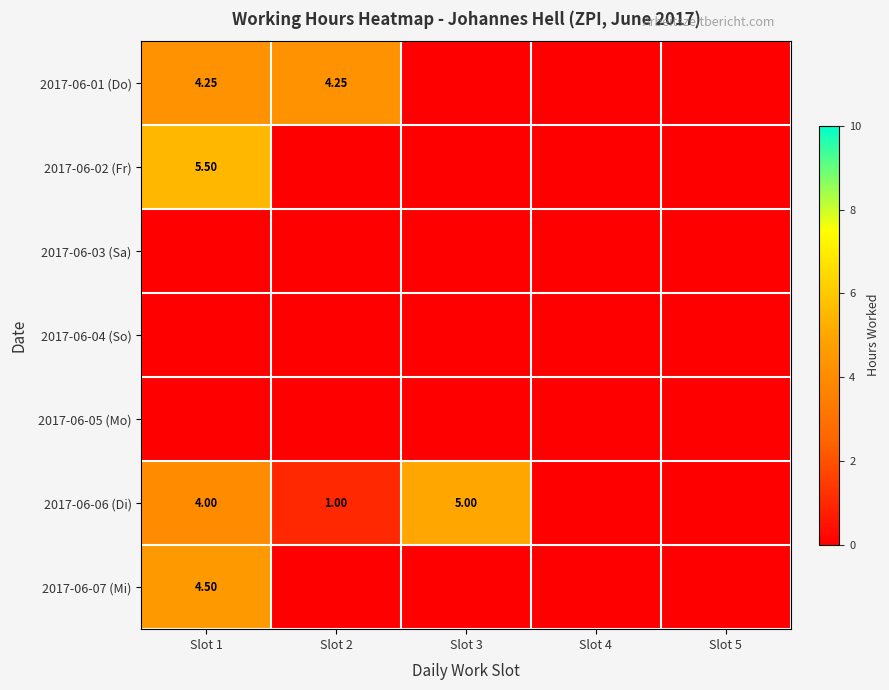

Is the value of 2017-06-07 (Mi) at Slot 1 greater than the value of 2017-06-06 (Di) at Slot 1?

Yes